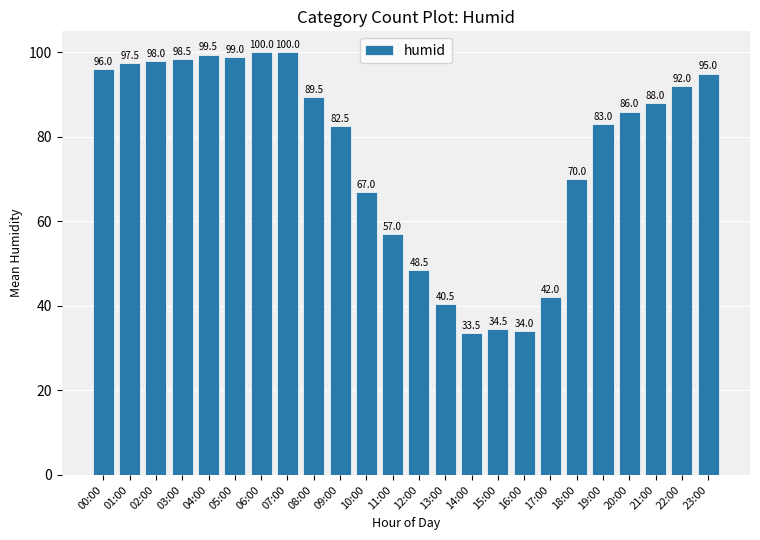

What is the label of the 6th bar from the left?

05:00